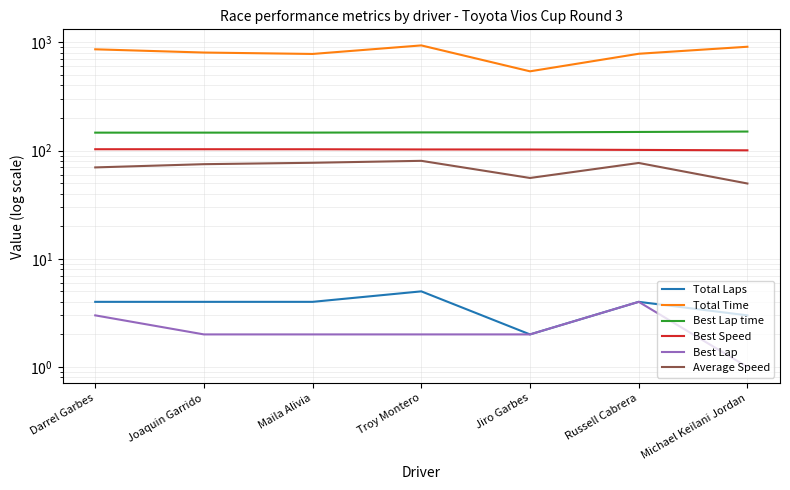

The Total Time series shows 1391.9 at Darrel Garbes. True or false?

False